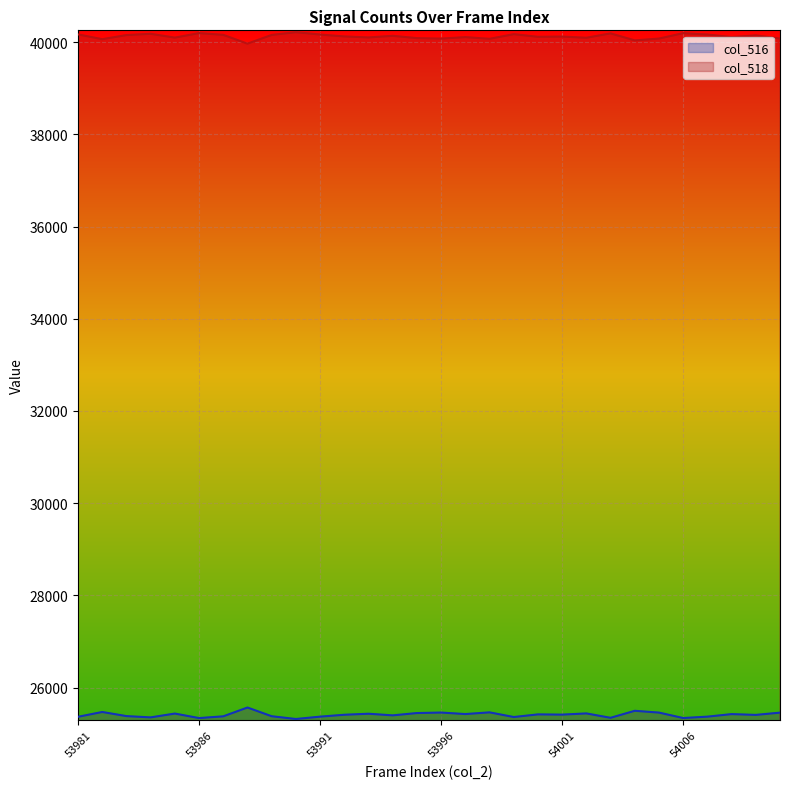

Reading left to right, what are all the values shown in this chart?

col_516: 25368	25472	25383	25355	25438	25340	25378	25569	25380	25320	25371	25412	25434	25399	25449	25460	25427	25464	25363	25420	25415	25441	25346	25498	25459	25341	25371	25426	25409	25458
col_518: 40167	40063	40152	40180	40097	40195	40157	39966	40155	40215	40164	40123	40101	40136	40086	40075	40108	40071	40172	40115	40120	40094	40189	40037	40076	40194	40164	40109	40146	40077